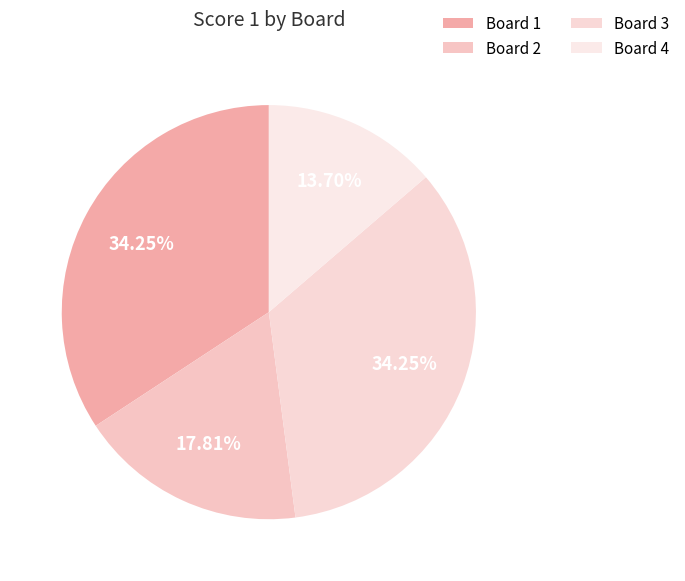

Count the number of slices in the pie.

4